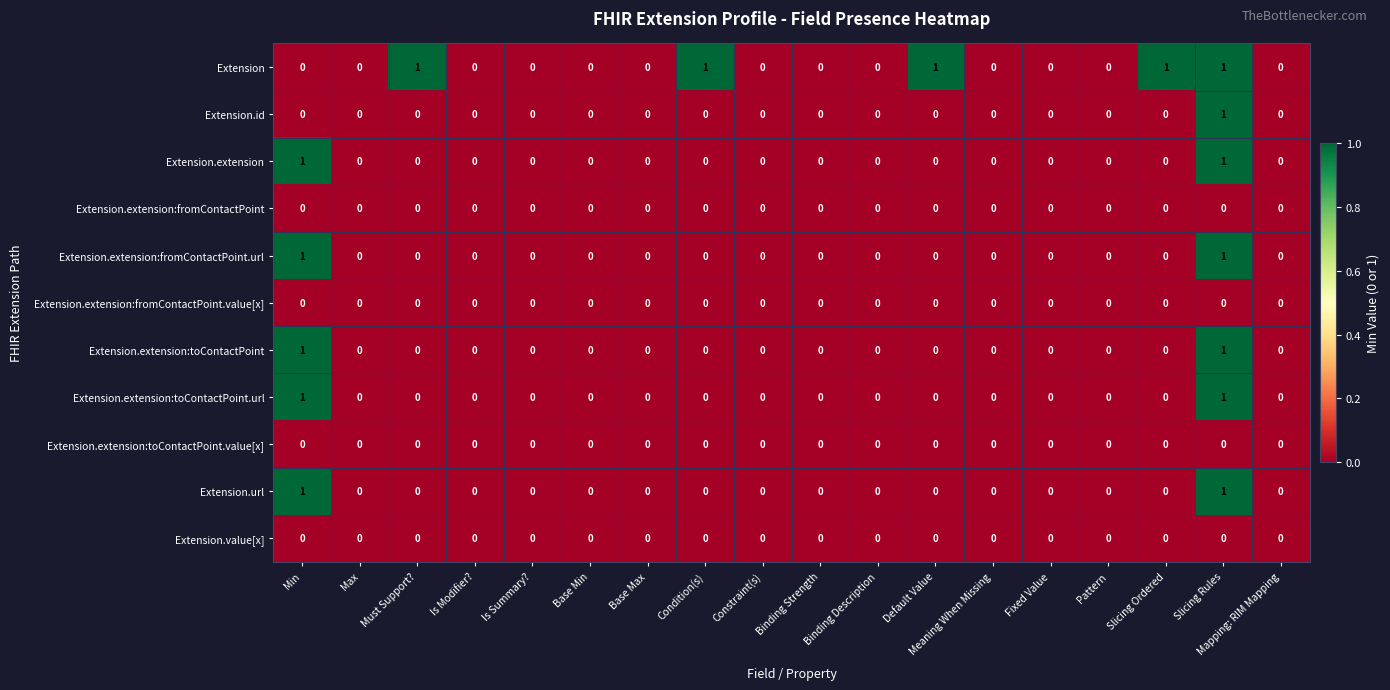

Between Base Max and Default Value, which series saw the biggest shift?

Extension